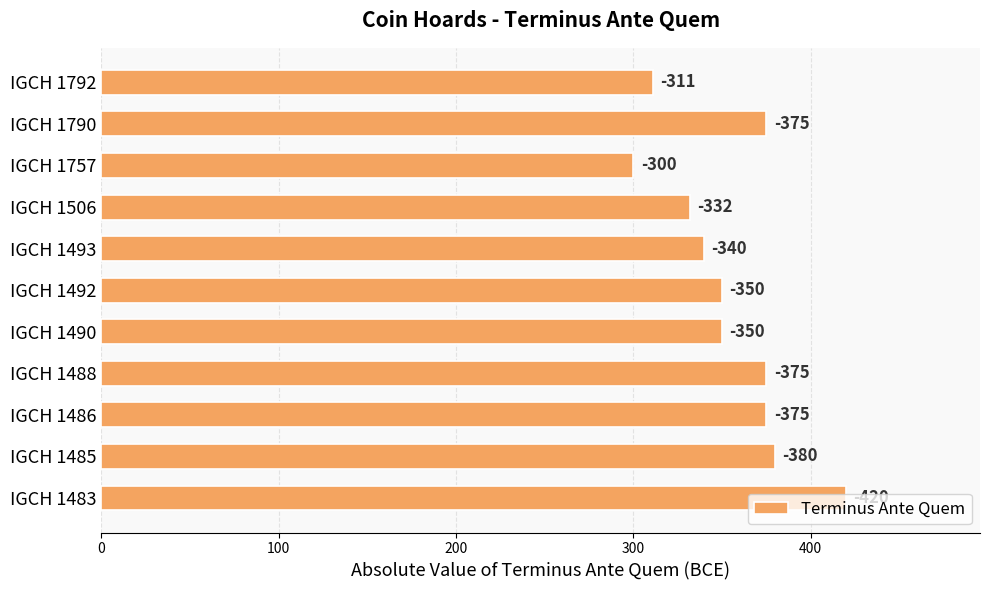

Does the chart contain any negative values?

No